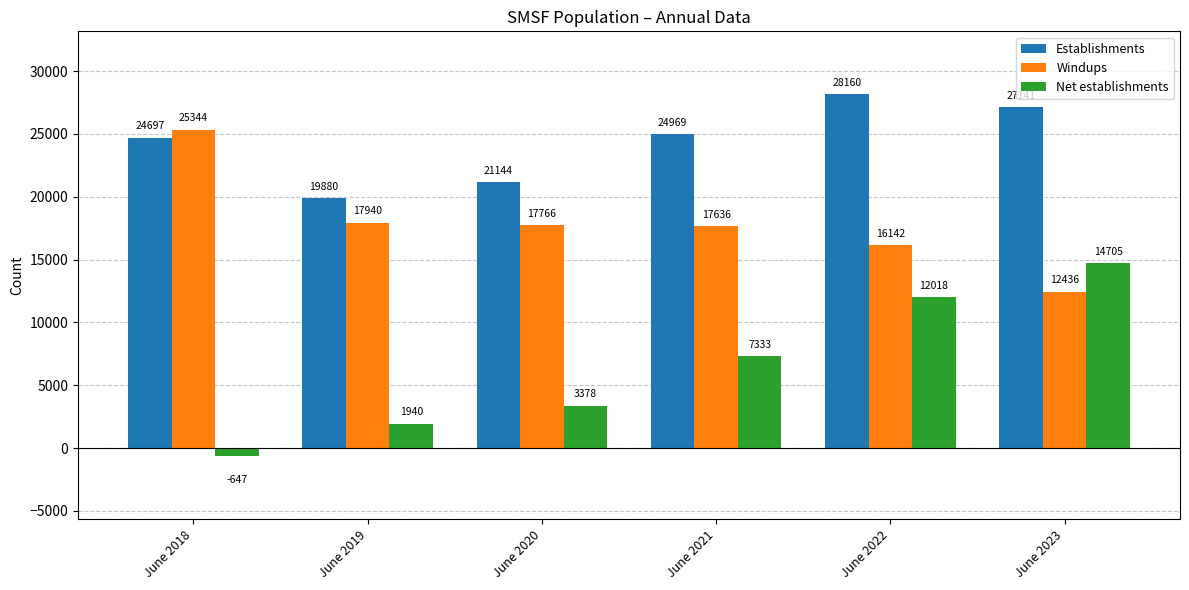

At which label is Net establishments closest to 7029?

June 2021